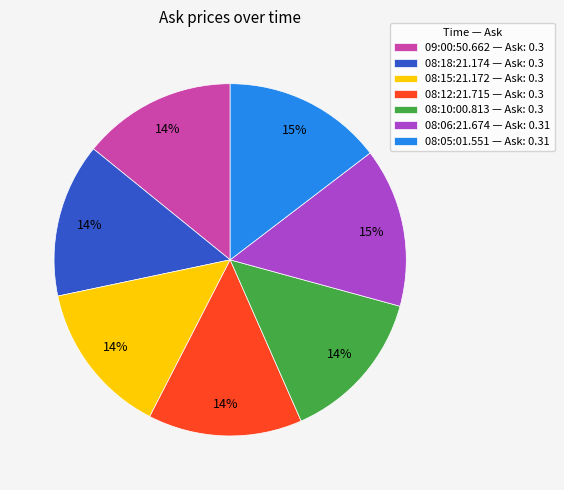

Combined, do 08:12:21.715 — Ask: 0.3 and 08:10:00.813 — Ask: 0.3 account for over 50%?

No